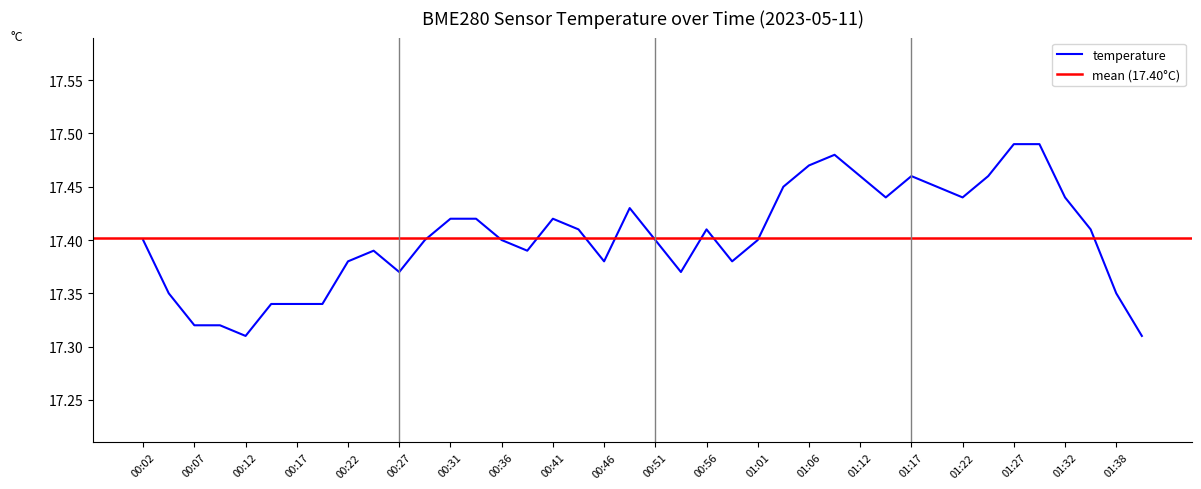

List the labels in order of value, largest first.

01:27, 01:30, 01:09, 01:06, 01:12, 01:17, 01:25, 01:04, 01:19, 01:14, 01:22, 01:32, 00:49, 00:31, 00:34, 00:41, 00:44, 00:56, 01:35, 00:02, 00:29, 00:36, 00:51, 01:01, 00:24, 00:39, 00:22, 00:46, 00:59, 00:27, 00:54, 00:04, 01:38, 00:14, 00:17, 00:19, 00:07, 00:09, 00:12, 01:40